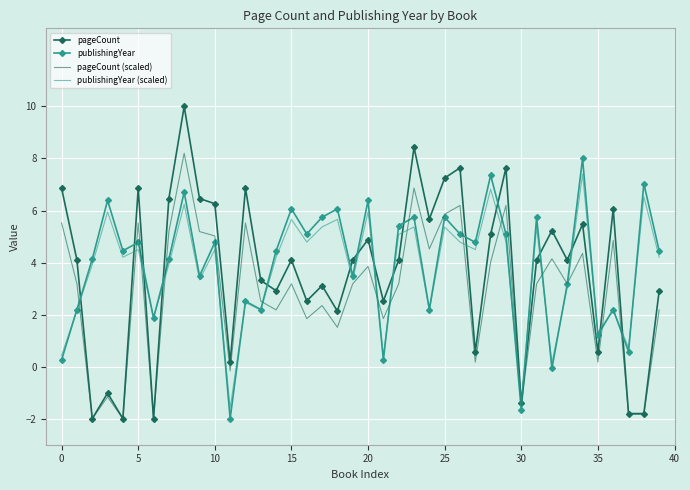

What is the minimum value for publishingYear?

-2.0